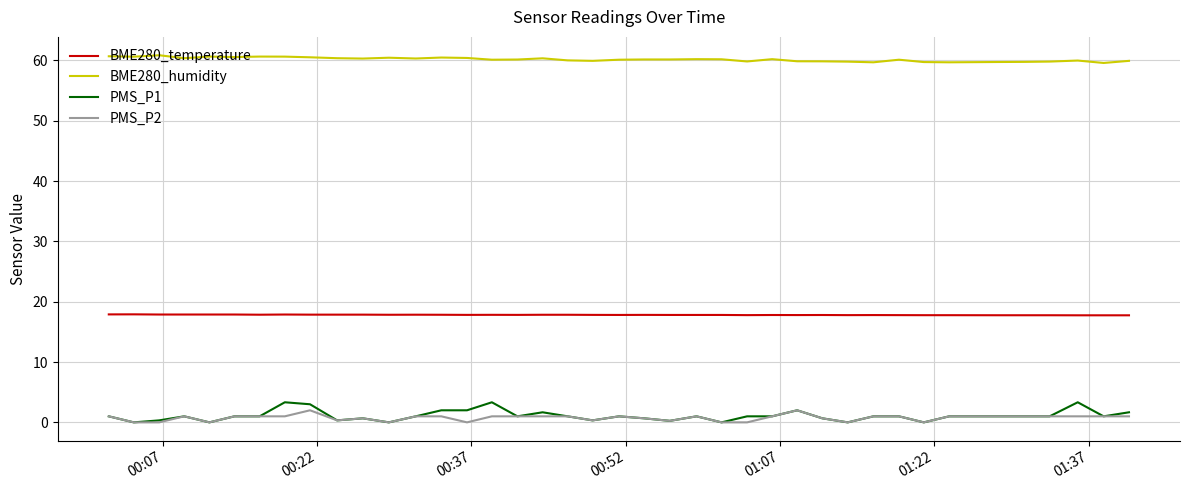

True or false: BME280_humidity and BME280_temperature cross at least once.

False